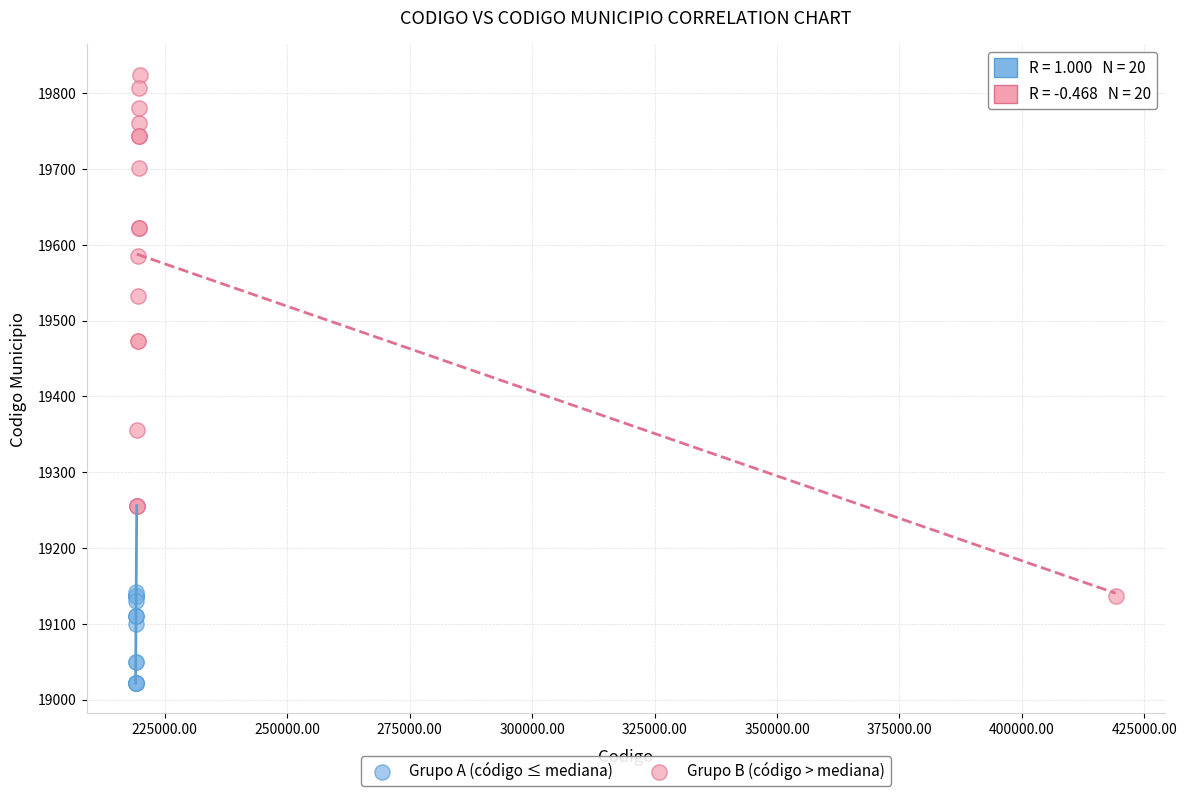

Which series contains the highest Y value?

Grupo B (código > mediana)